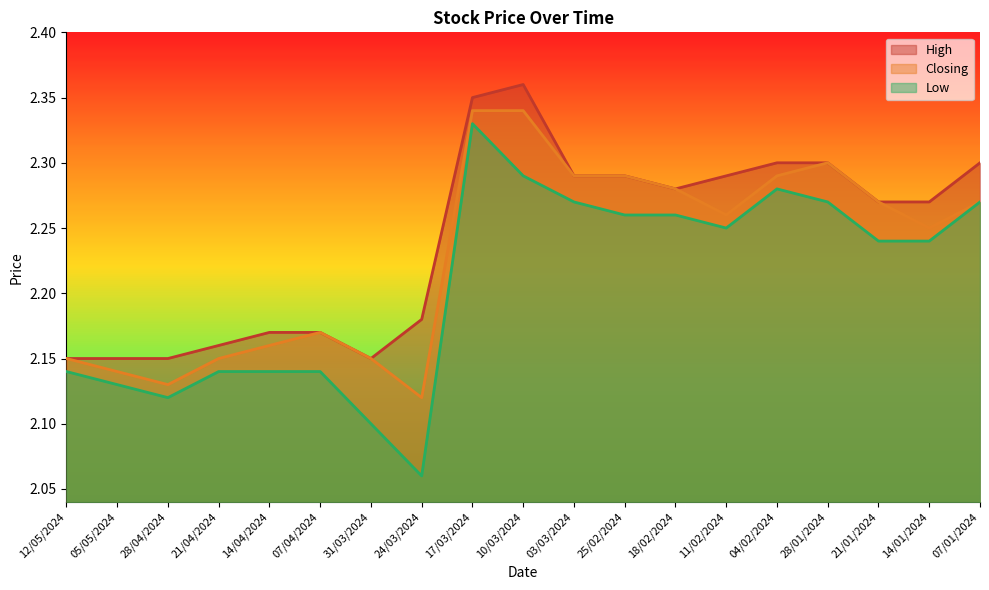

How many interior local peaks does the High series have?

1